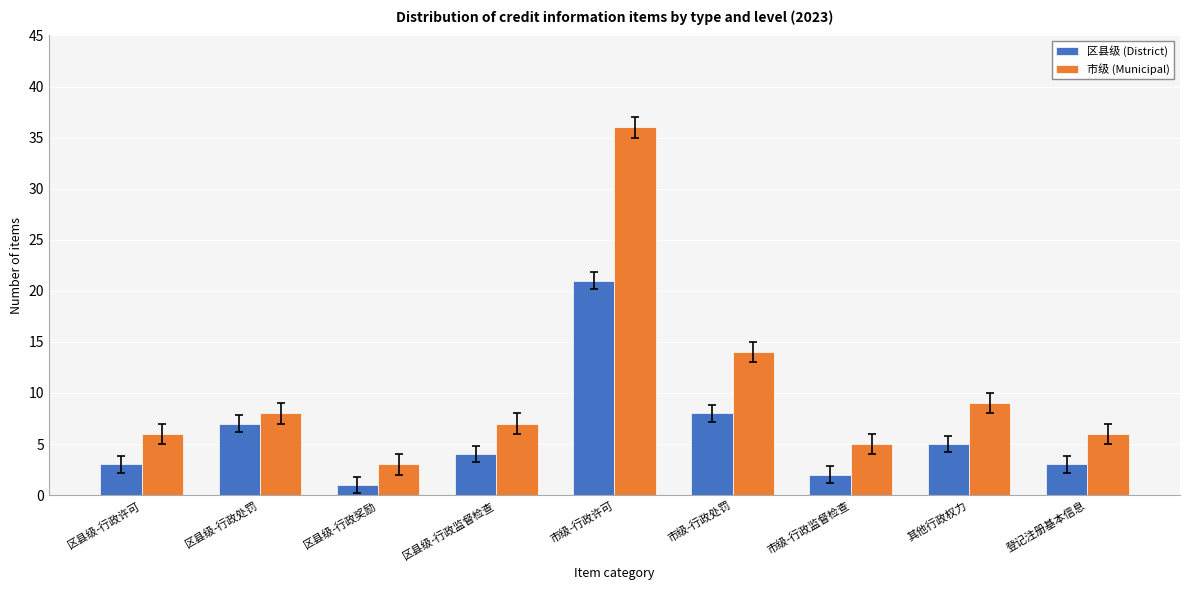

Reading left to right, what are all the values shown in this chart?

区县级 (District): 区县级-行政许可=3	区县级-行政处罚=7	区县级-行政奖励=1	区县级-行政监督检查=4	市级-行政许可=21	市级-行政处罚=8	市级-行政监督检查=2	其他行政权力=5	登记注册基本信息=3
市级 (Municipal): 区县级-行政许可=6	区县级-行政处罚=8	区县级-行政奖励=3	区县级-行政监督检查=7	市级-行政许可=36	市级-行政处罚=14	市级-行政监督检查=5	其他行政权力=9	登记注册基本信息=6